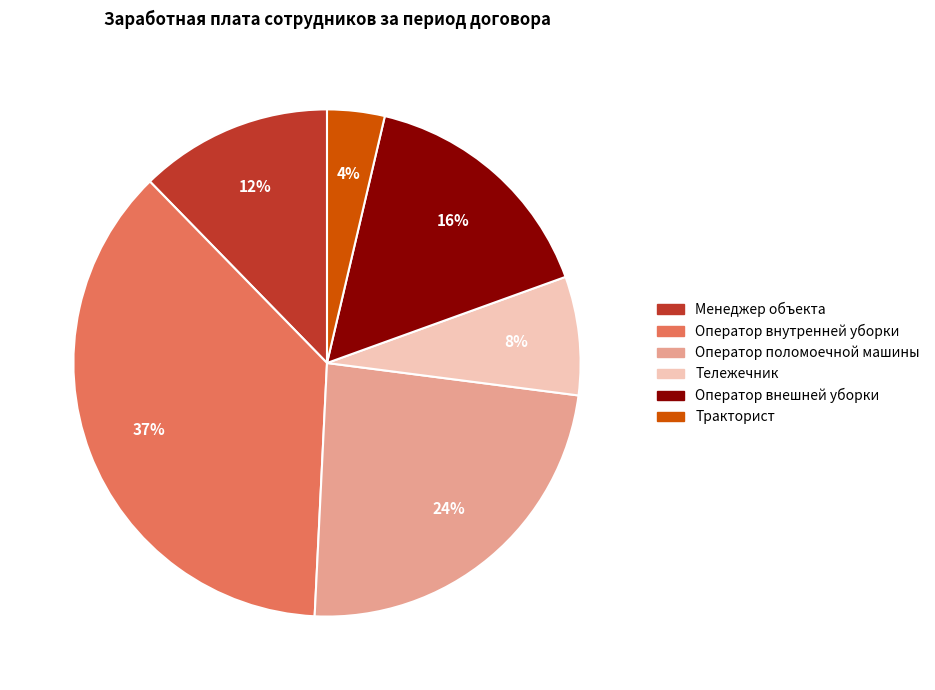

Count the number of slices in the pie.

6